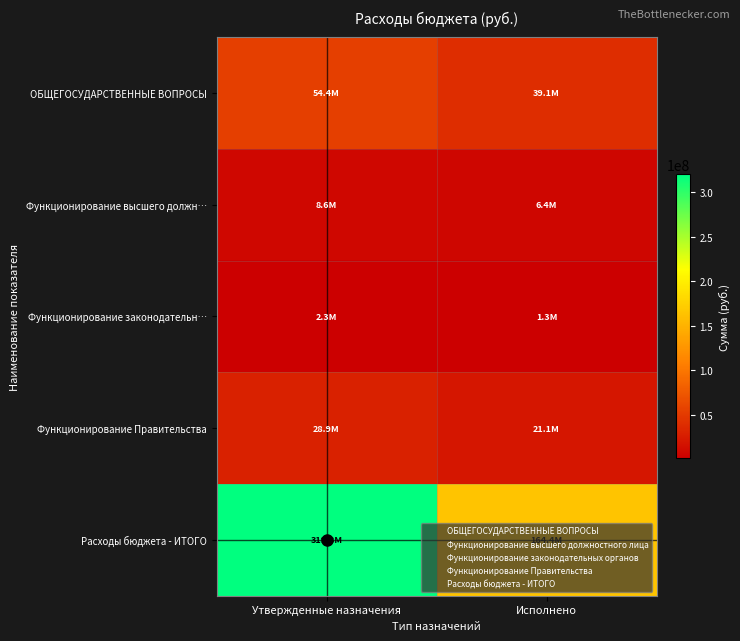

Which has a higher value, Исполнено or Утвержденные назначения?

Утвержденные назначения